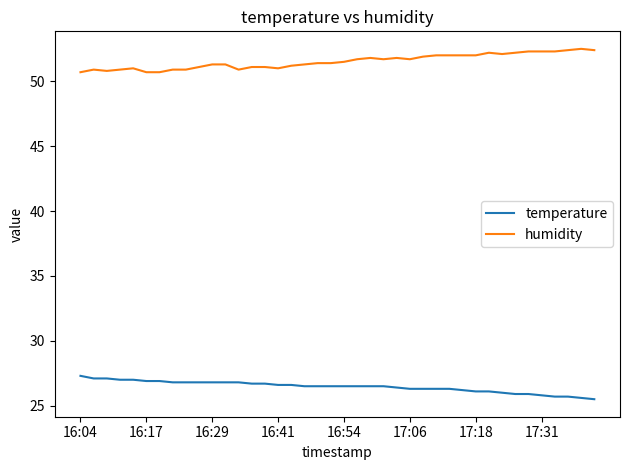

What is the maximum value for temperature?

27.3